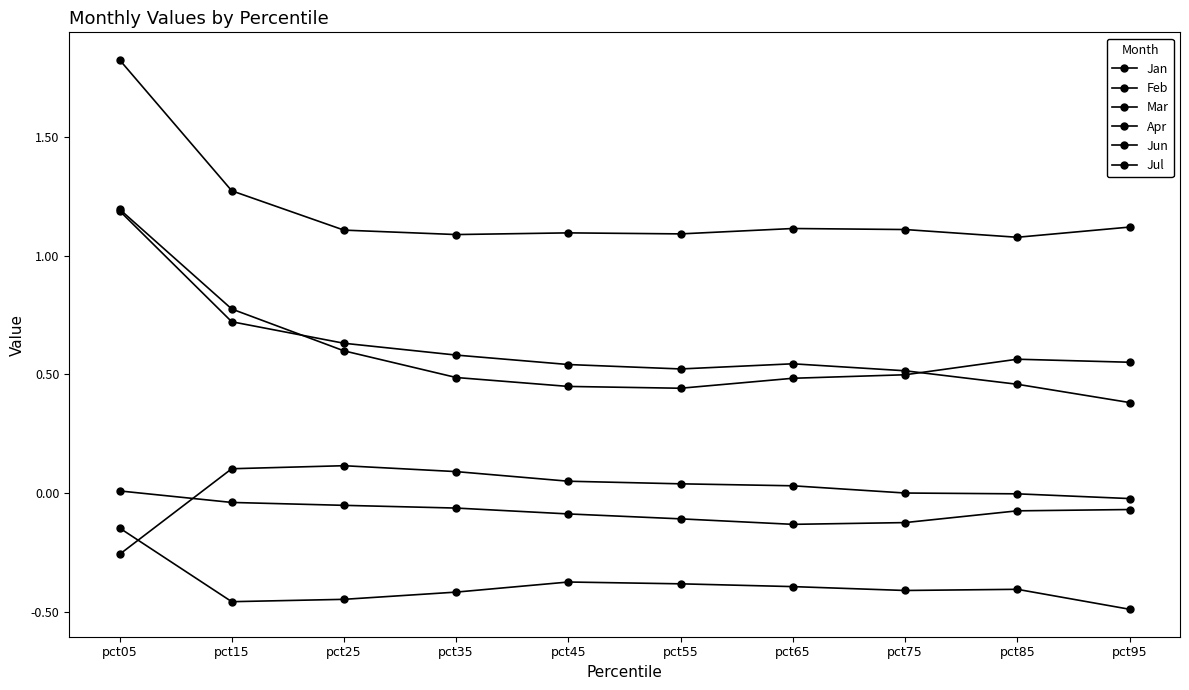

True or false: Jul and Feb intersect in this chart.

True